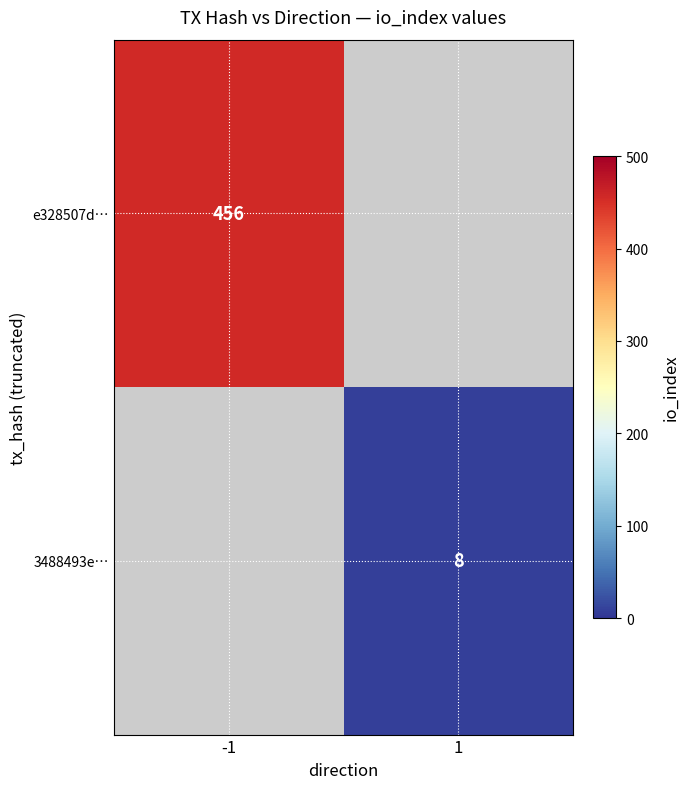

Is the value of 3488493e… at 1 greater than the value of e328507d… at -1?

No